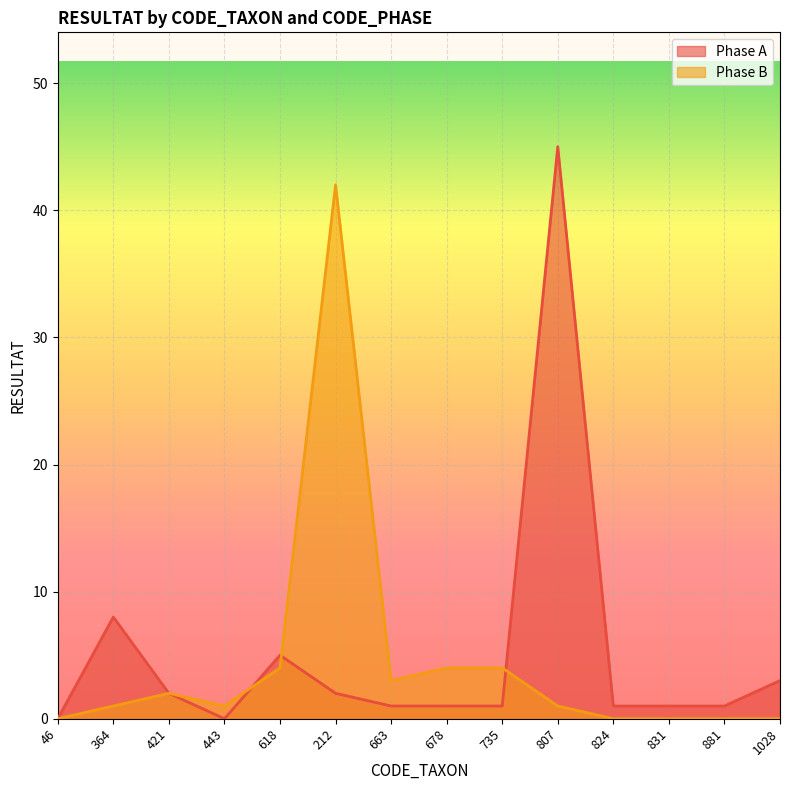

Reading left to right, list all the values displayed in this chart.

Phase A: 46=0	364=8	421=2	443=0	618=5	212=2	663=1	678=1	735=1	807=45	824=1	831=1	881=1	1028=3
Phase B: 46=0	364=1	421=2	443=1	618=4	212=42	663=3	678=4	735=4	807=1	824=0	831=0	881=0	1028=0